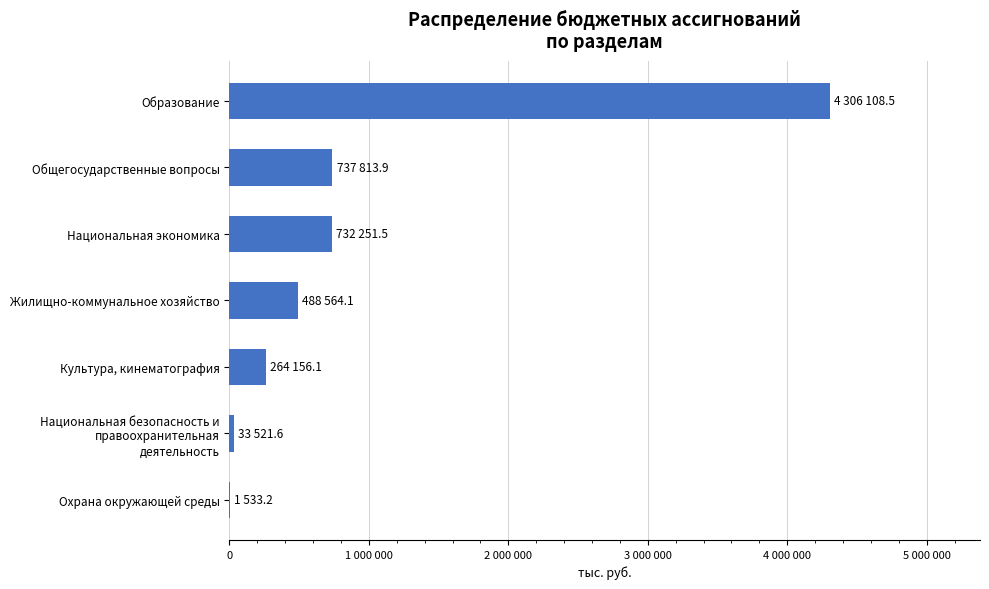

How many data points does each series have?

7